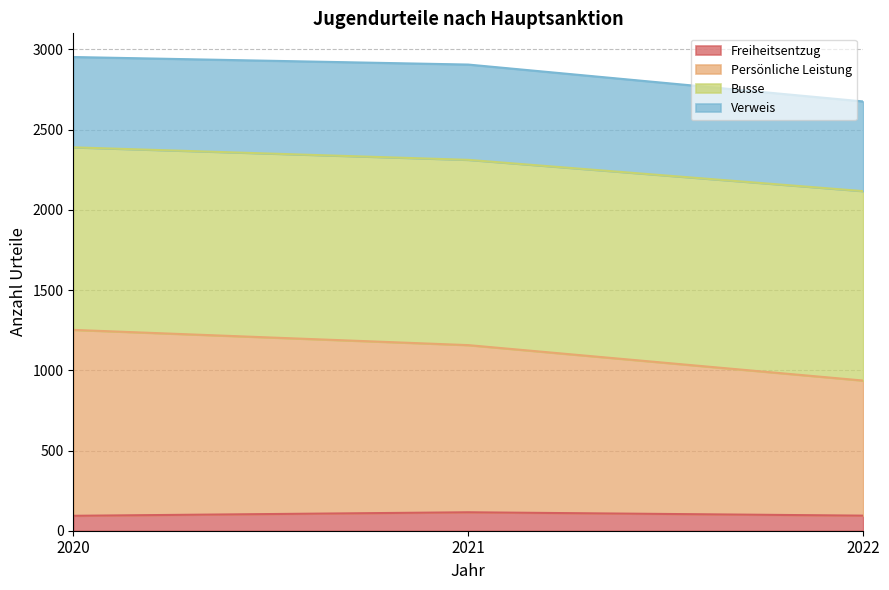

What is the total value across all series at 2022?

2676